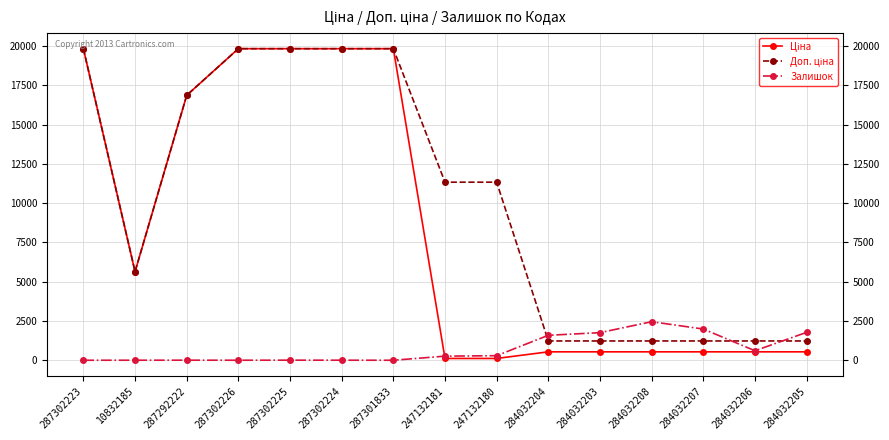

What is the label of the 7th point from the right?

247132180